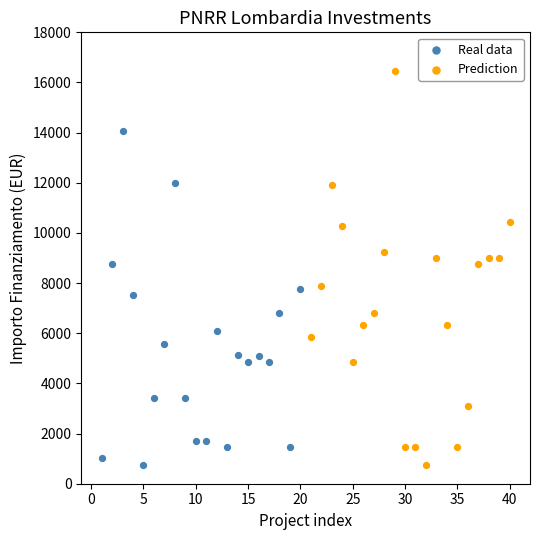

Which series contains the highest Y value?

Prediction